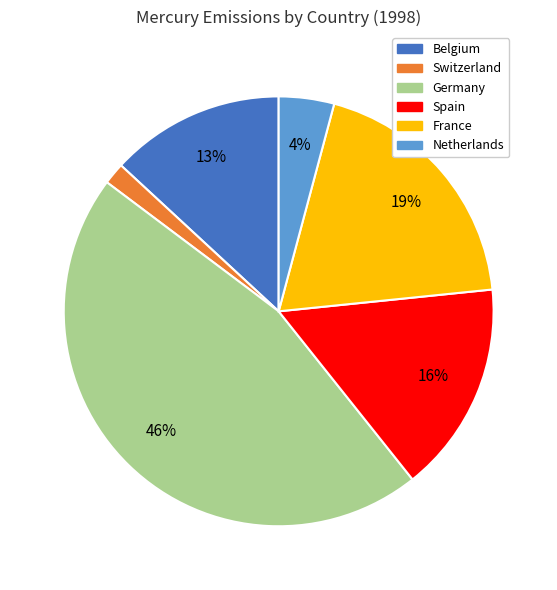

To the nearest percent, what is the difference between the largest and smallest slice percentages?

44%